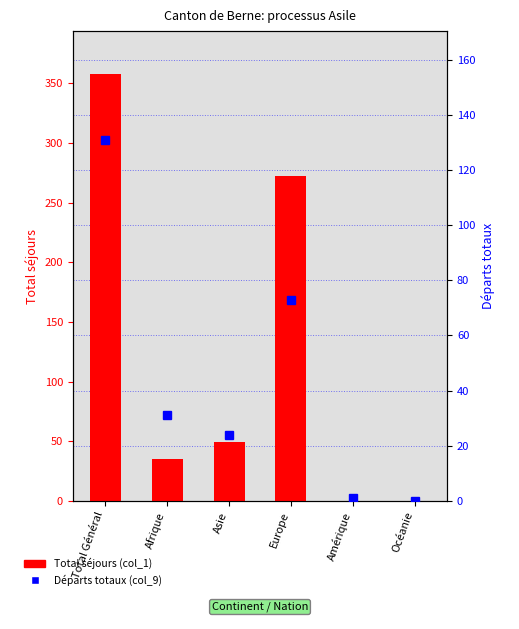

Is the value of Total séjours (col_1) at Afrique greater than the value of Départs totaux (col_9) at Europe?

No